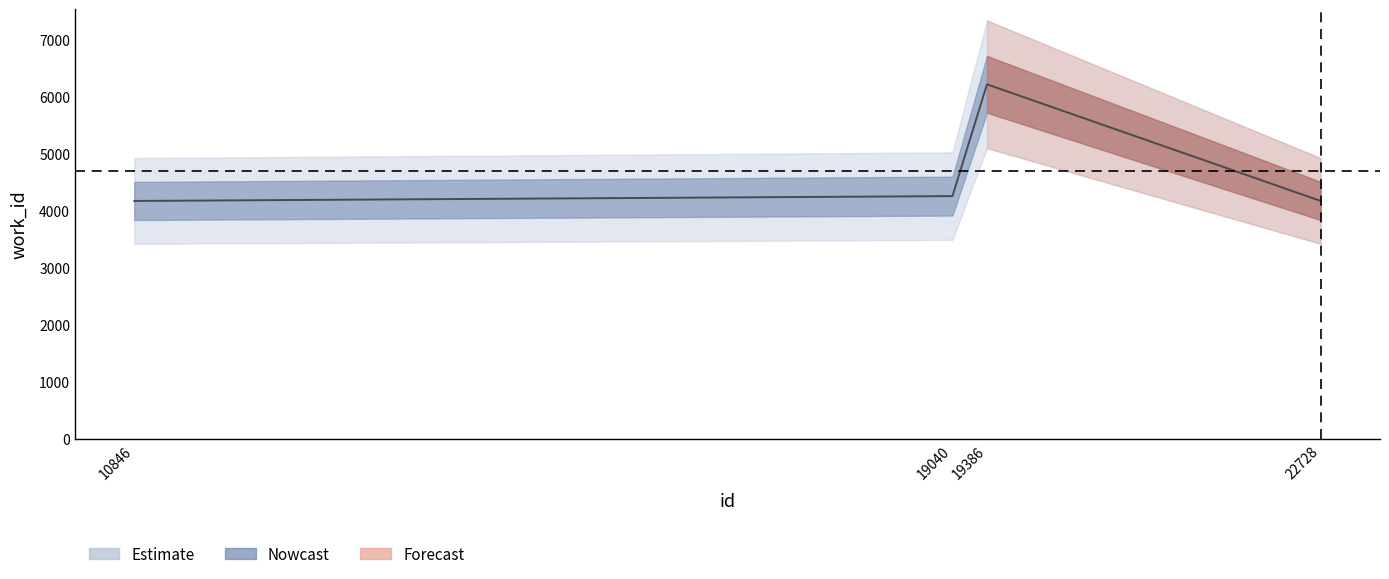

Rank the categories by value from lowest to highest.

10846, 22728, 19040, 19386